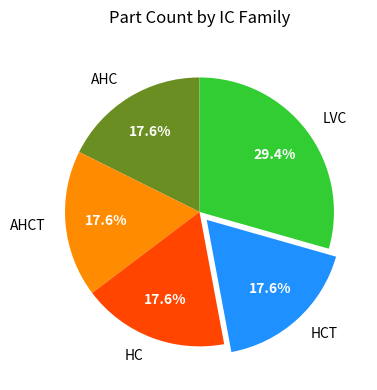

Combined, do AHCT and LVC account for over 50%?

No